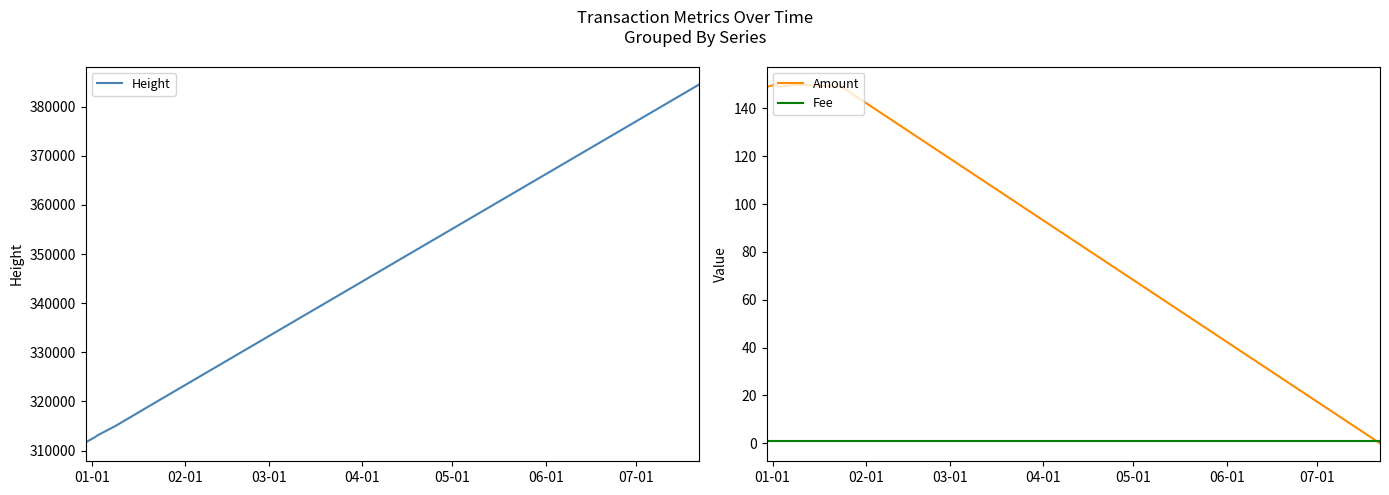

Which category has the lowest value in the Height series?

01-01